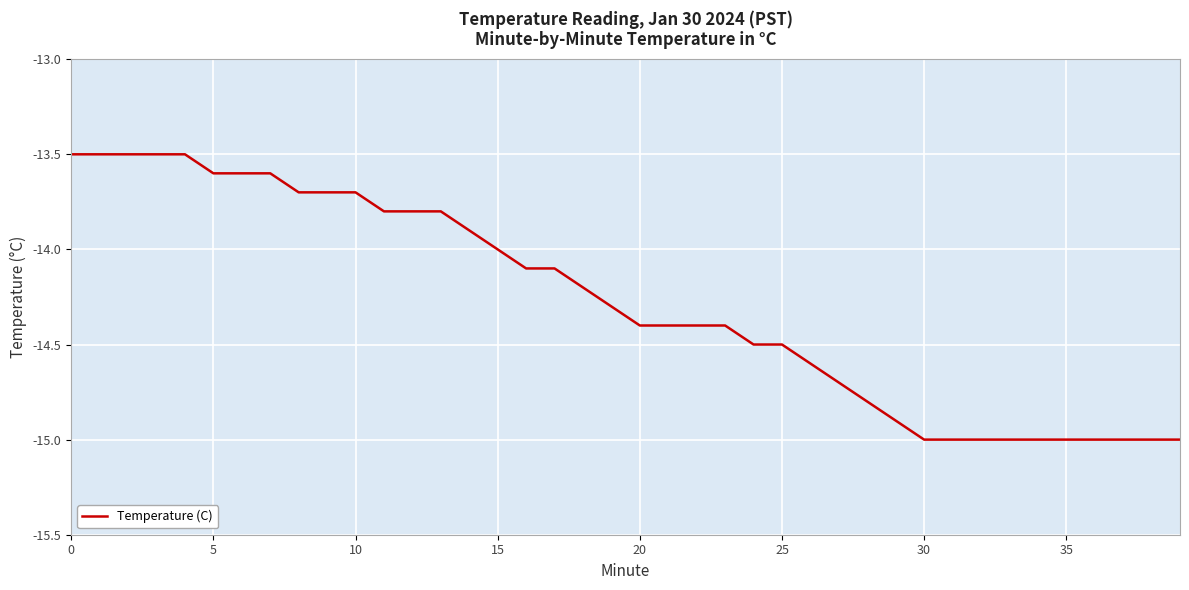

Is this an area chart (filled region under the line)?

No